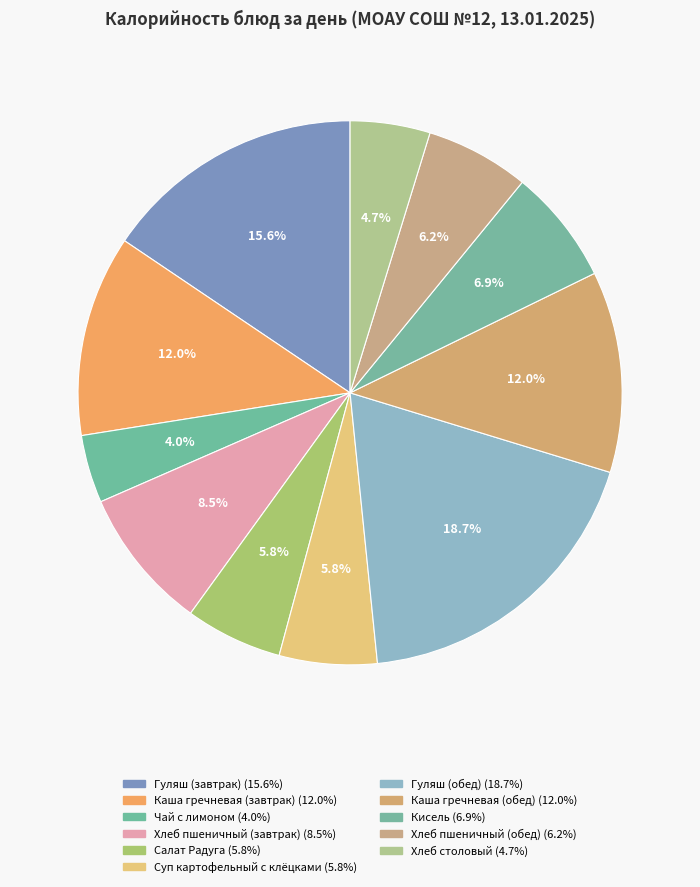

Combined, what portion of the pie is Суп картофельный с клёцками and Каша гречневая (завтрак)?

17.8%